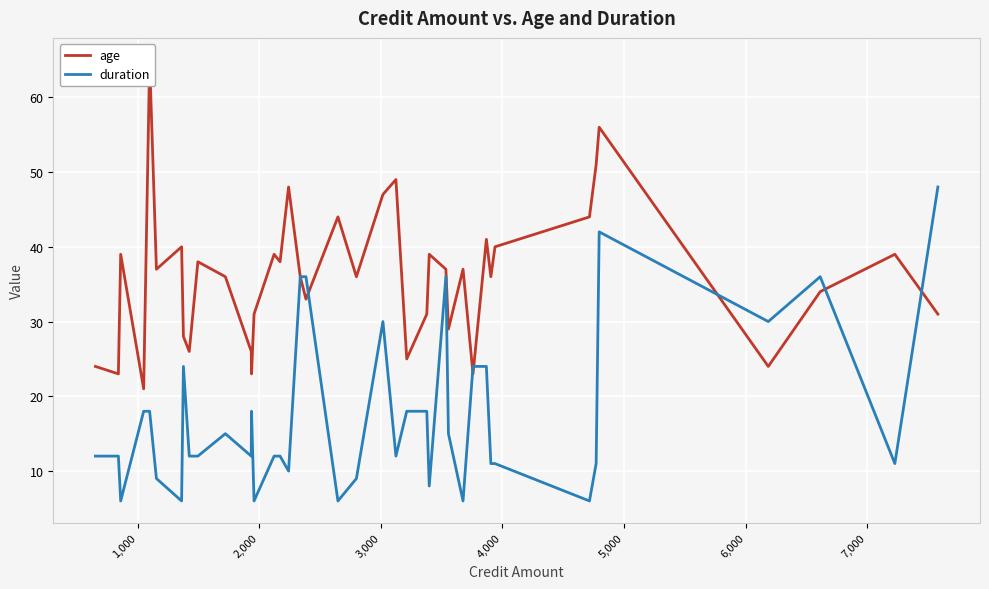

What are all the series names shown in the legend?

age, duration